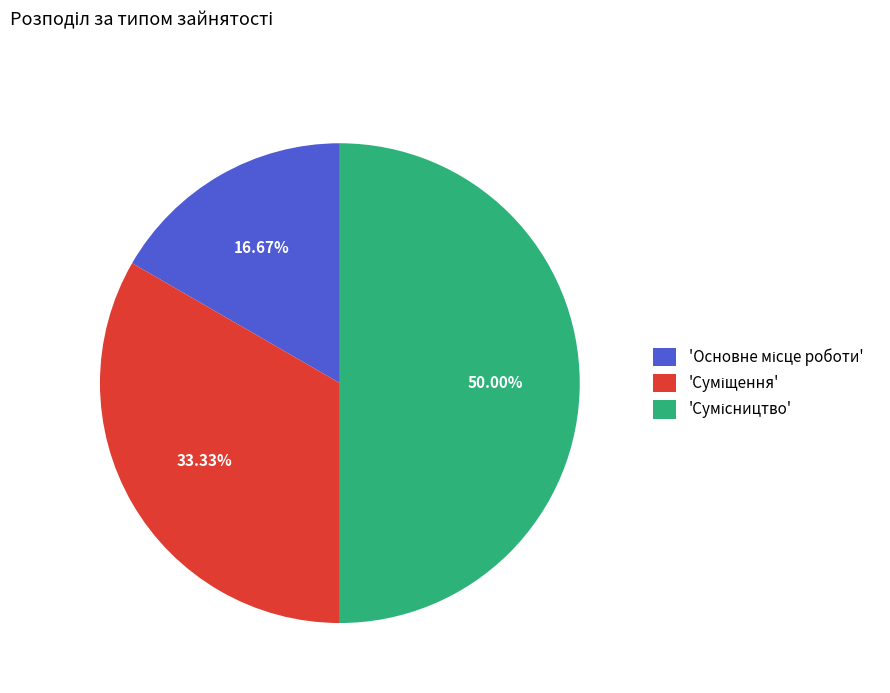

Count the number of slices in the pie.

3